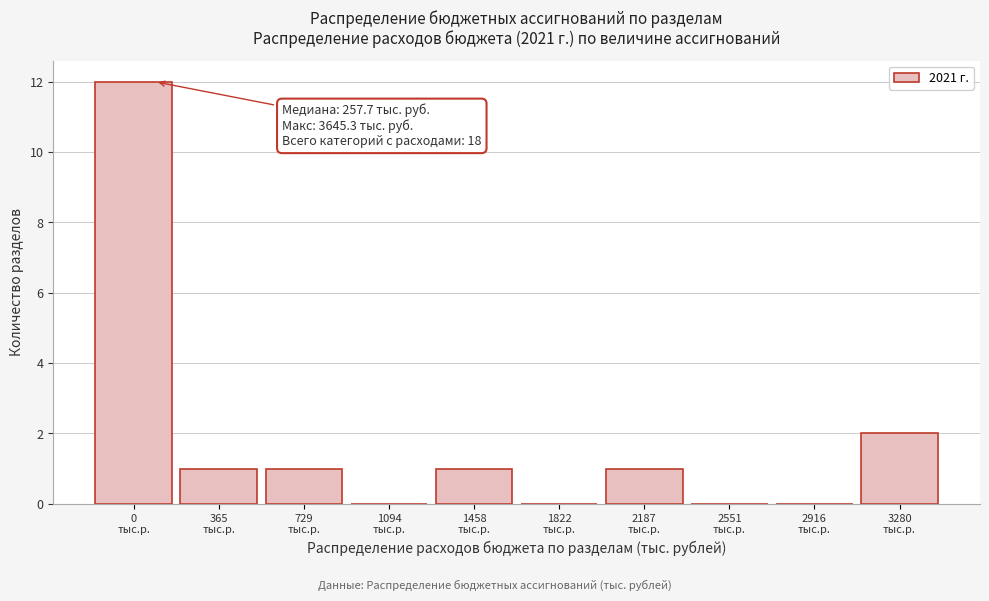

What is the greatest value displayed?

12